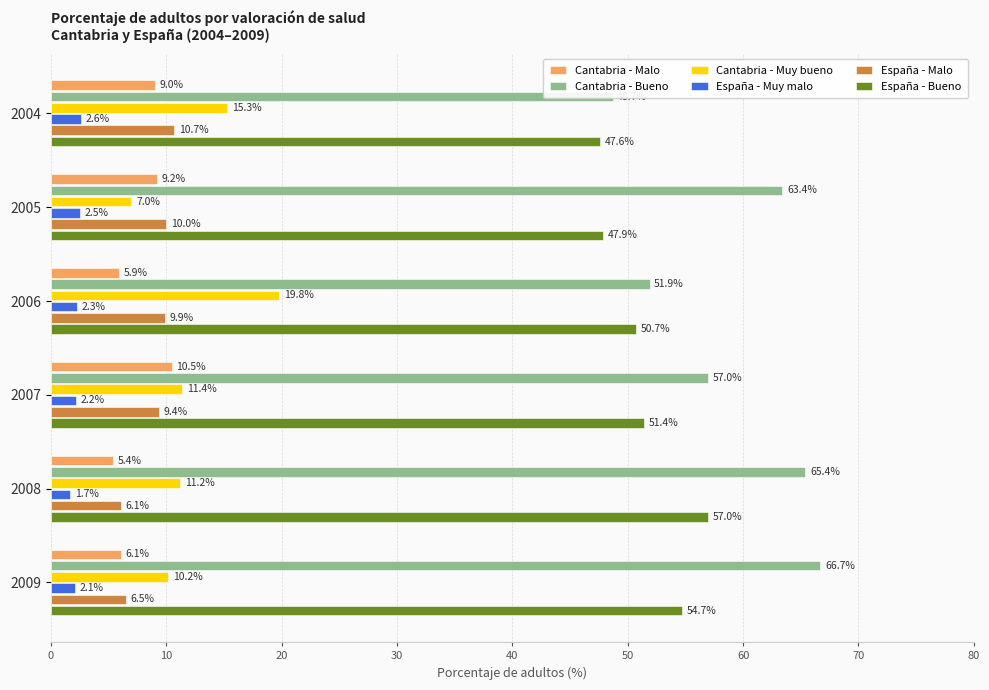

What is the total value across all series at 2004?

133.9